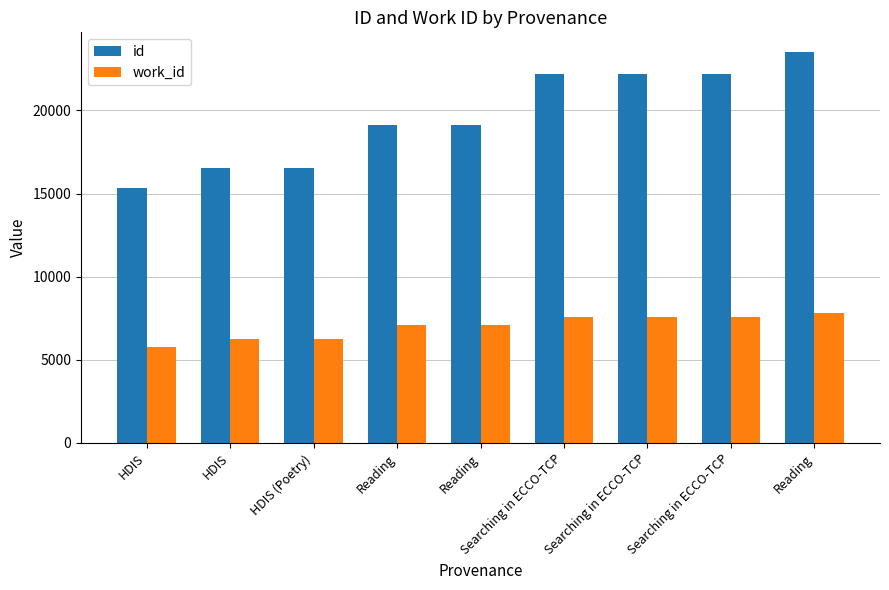

What is the minimum value for work_id?

5750